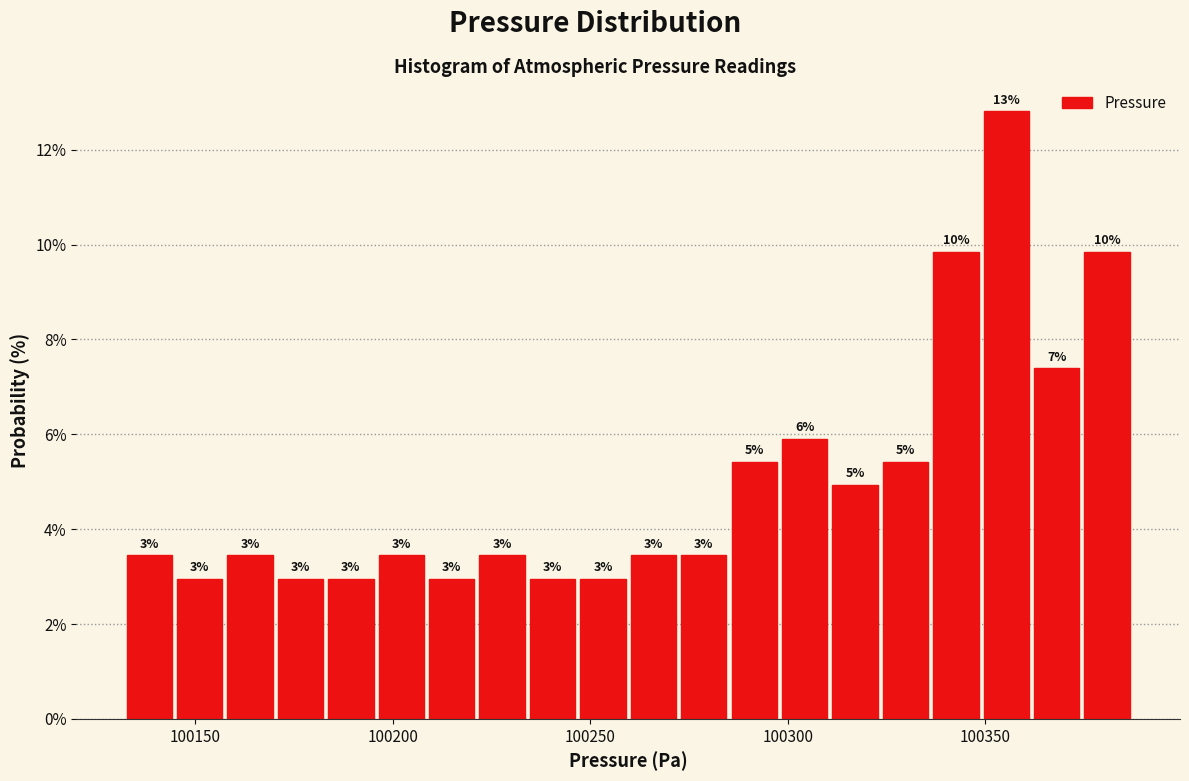

Read against the x-axis, roughly where is the centre of the tallest bar?

100355